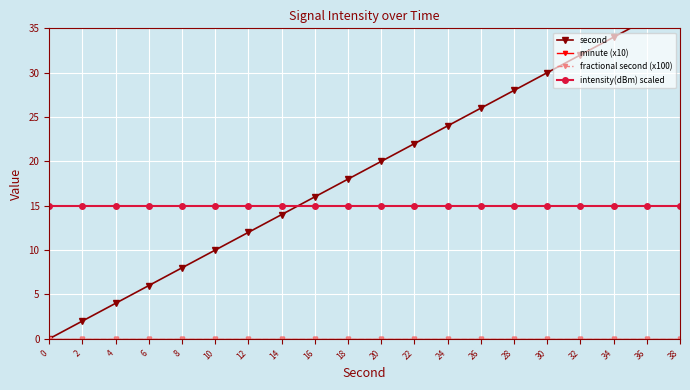

True or false: minute (x10) and second cross at least once.

False